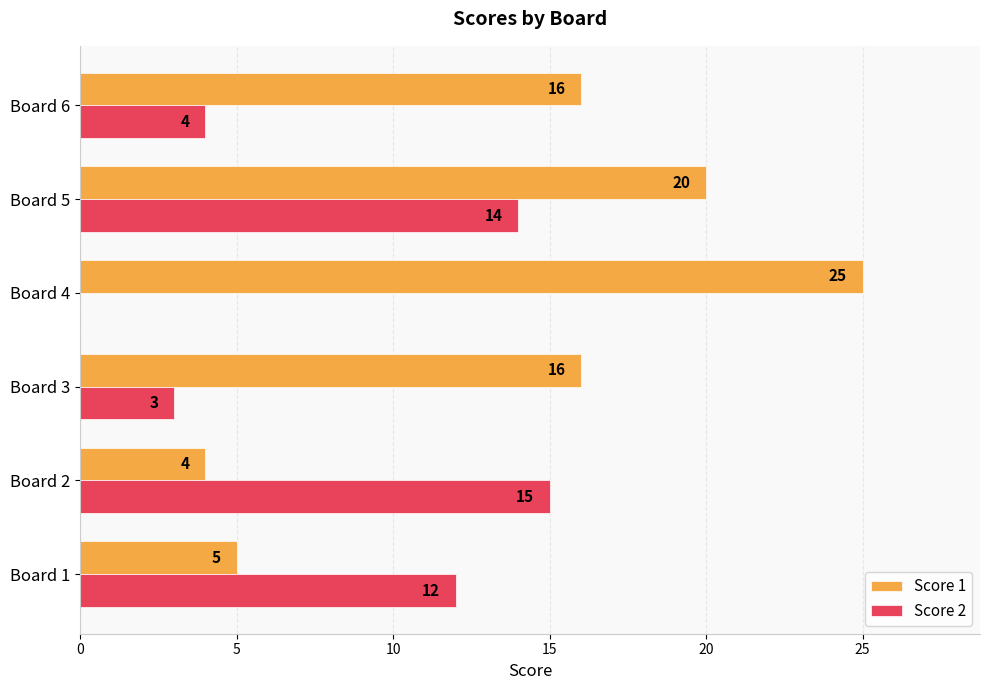

Which series has the widest spread of values?

Score 1